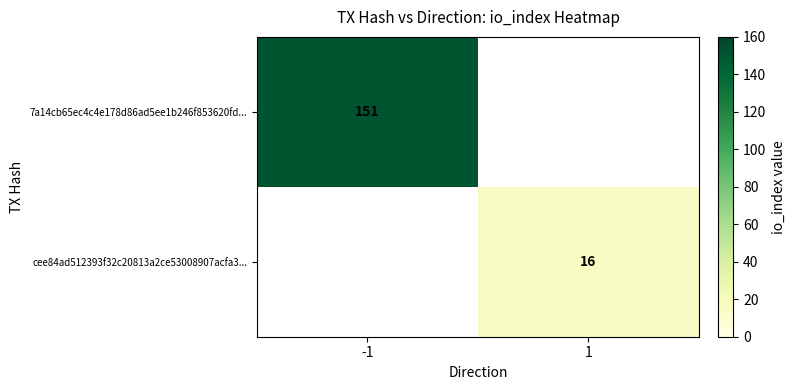

The 7a14cb65ec4c4e178d86ad5ee1b246f853620fd... series shows 151 at -1. True or false?

True